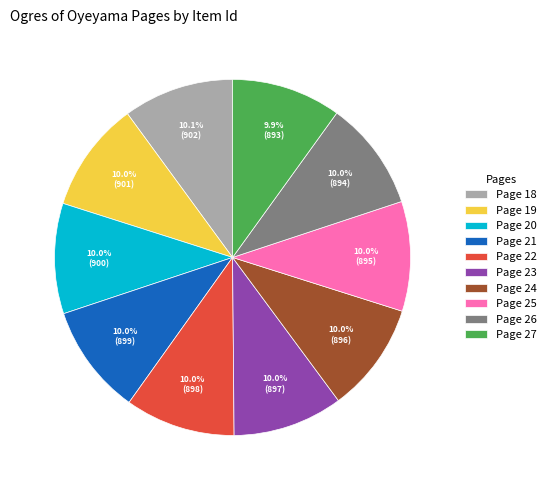

Approximately how many times larger is the value at Page 25 compared to Page 22?

1.0